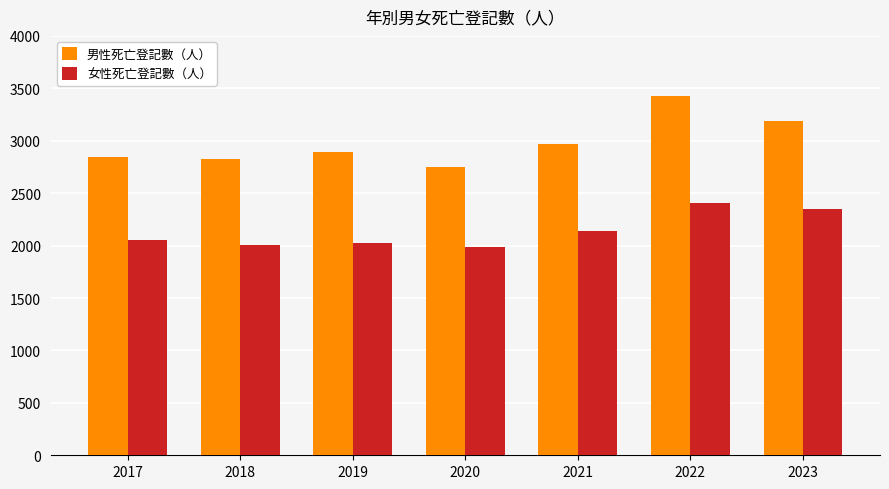

The value of 女性死亡登記數（人） at 2023 is 1391. True or false?

False